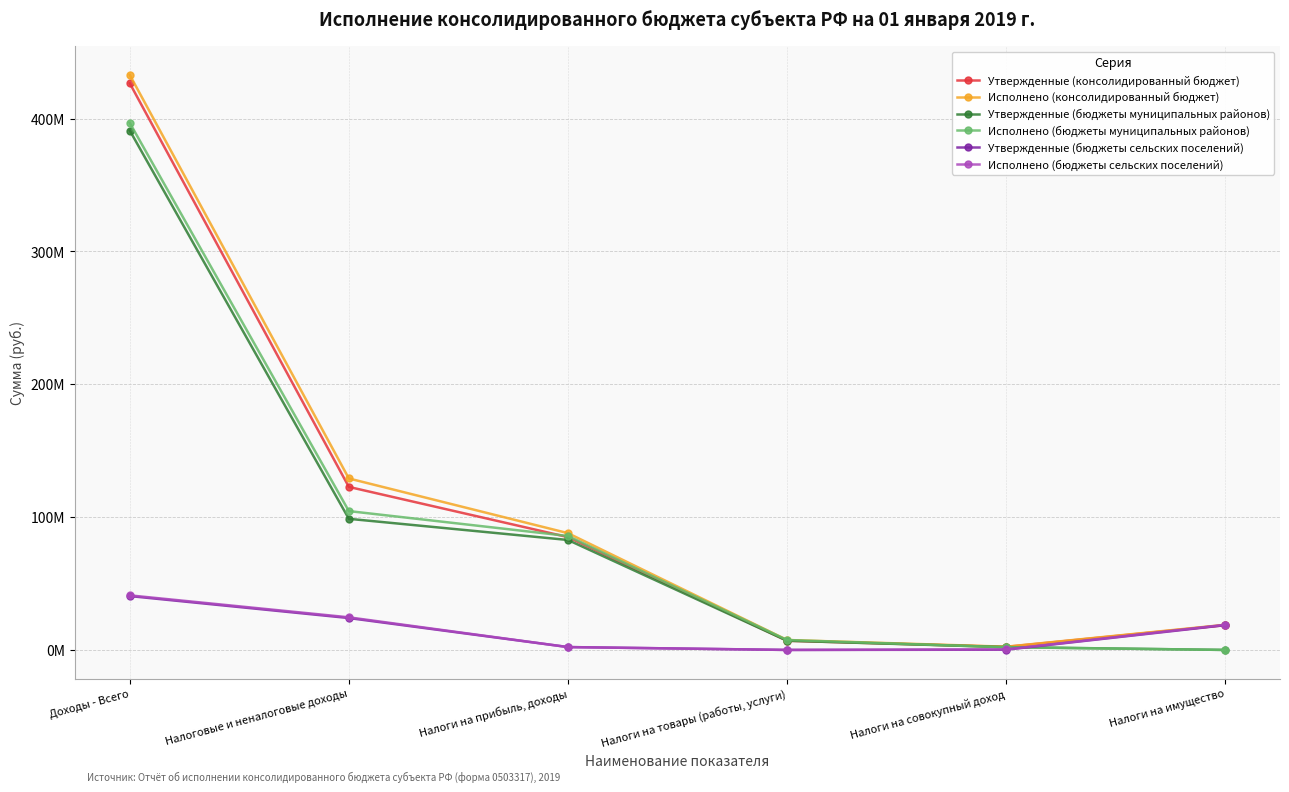

What is the total value across all series at Налоговые и неналоговые доходы?

503645975.9